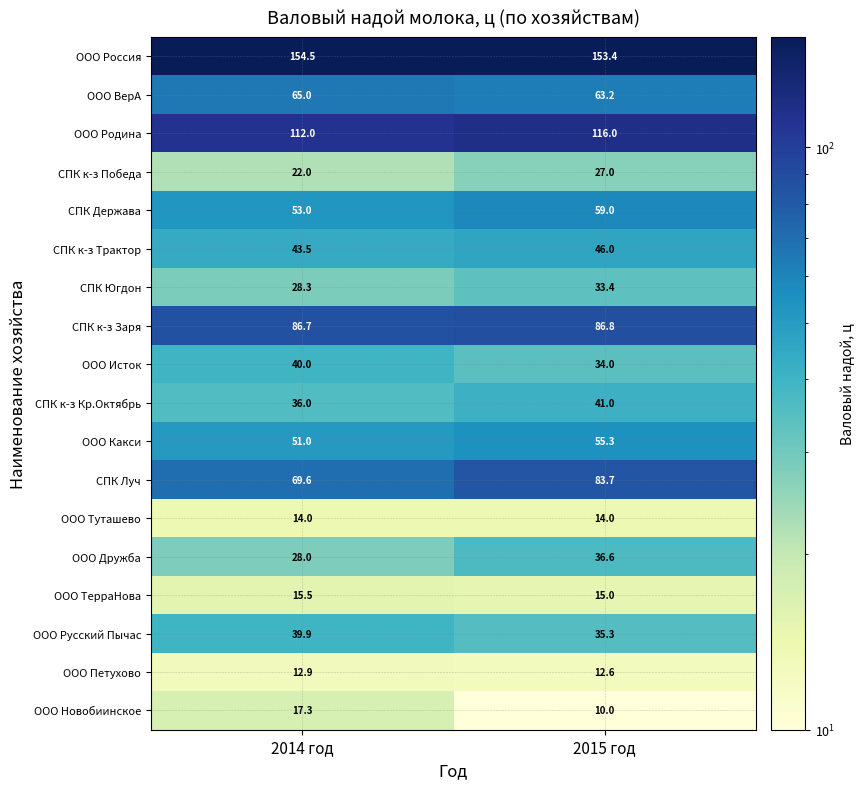

What is the difference between the maximum and minimum values in the ООО Дружба series?

8.6